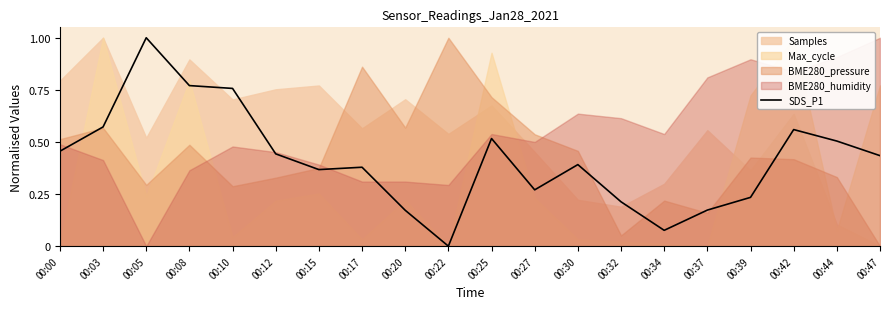

Rank the categories by value from lowest to highest.

00:22, 00:34, 00:20, 00:37, 00:32, 00:39, 00:27, 00:15, 00:17, 00:30, 00:47, 00:12, 00:00, 00:44, 00:25, 00:42, 00:03, 00:10, 00:08, 00:05